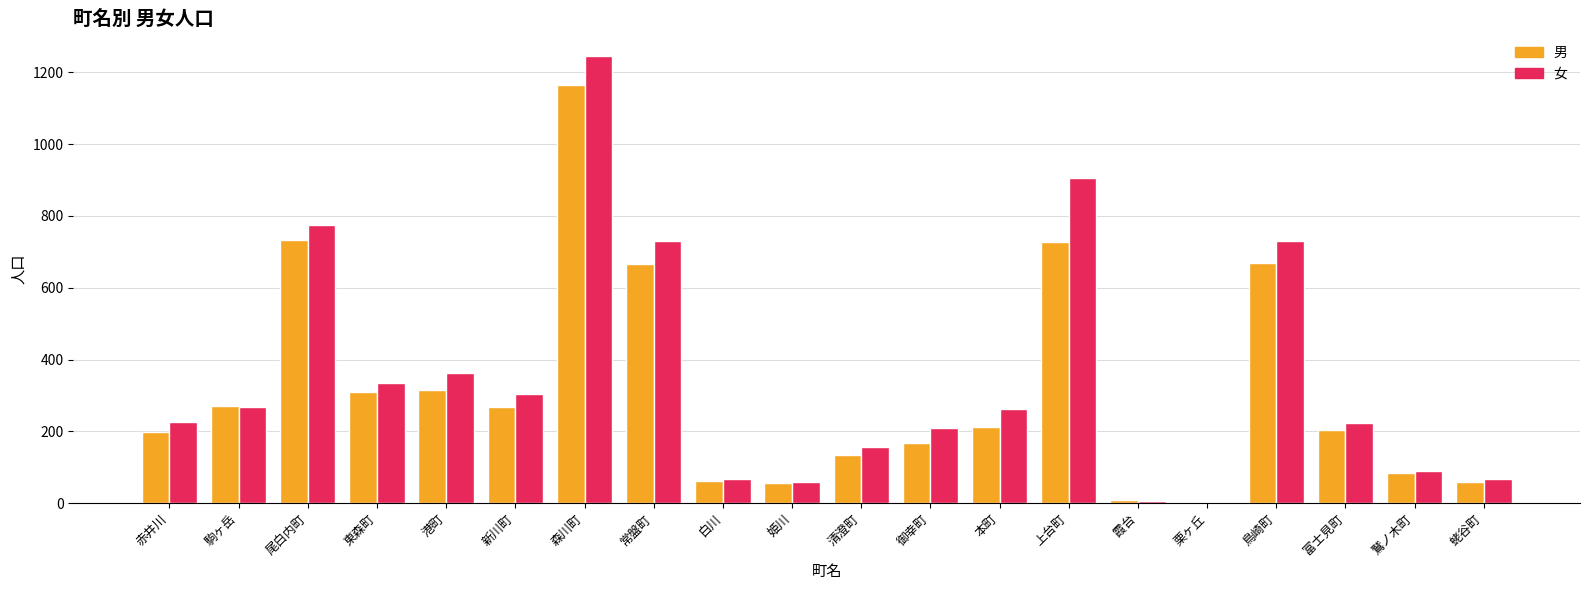

What is the maximum value shown in the chart?

1246